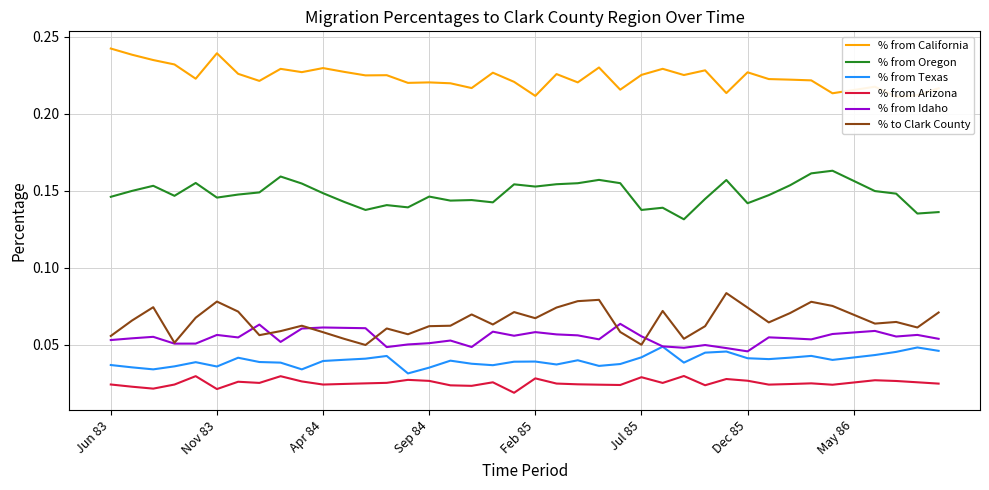

Is the value of % to Clark County at 26 greater than the value of % from Oregon at 14?

No